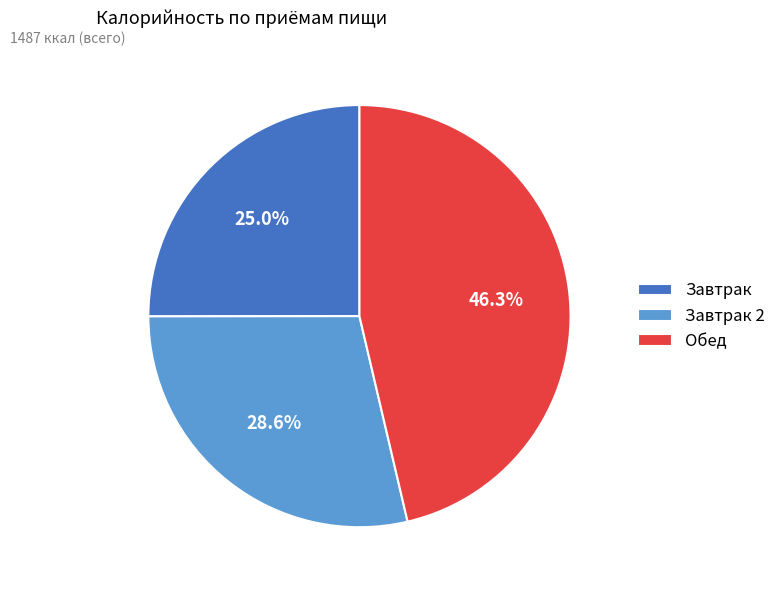

What portion of the pie excludes Завтрак?

75.0%